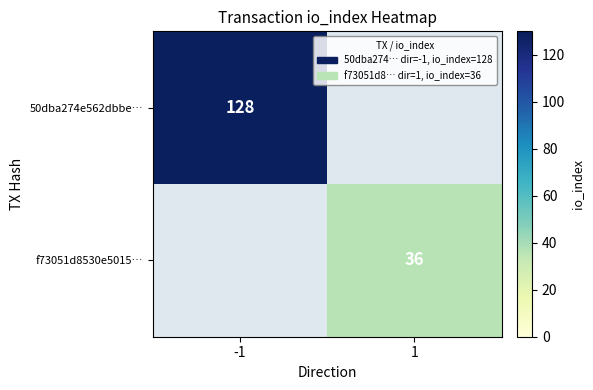

True or false: f73051d8530e5015… has a value of 13 at 1.

False